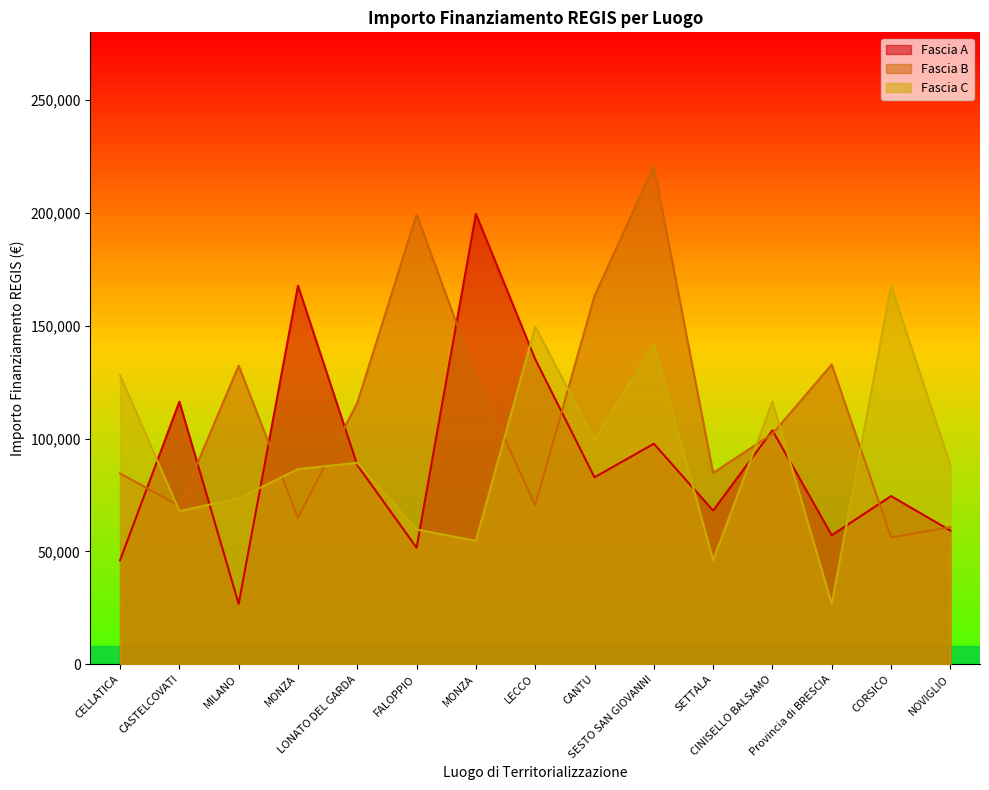

Count the number of categories in the chart.

15